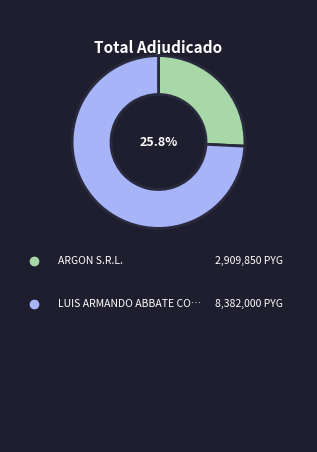

Is there a majority slice in this chart?

Yes